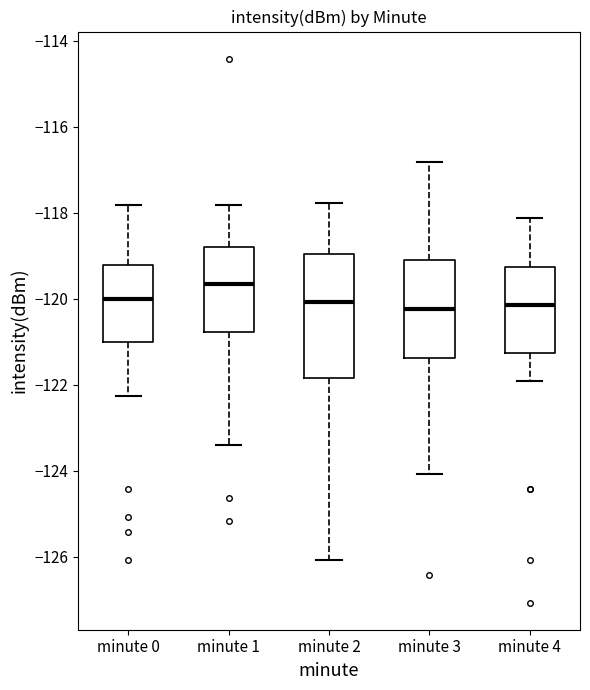

Which box has the highest median line?

minute 1